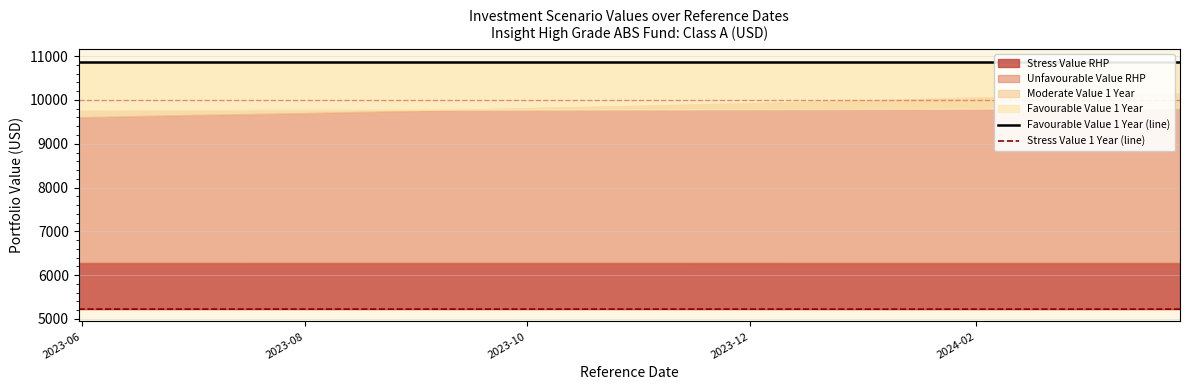

What is the label of the 4th point from the left?

2023-12